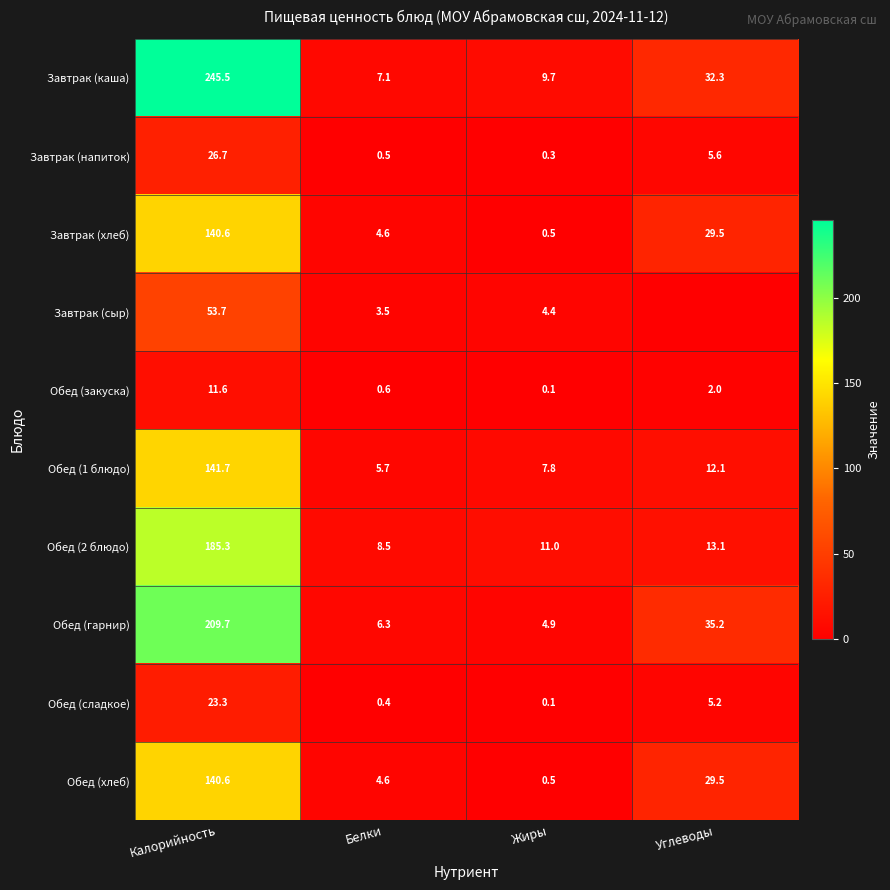

List the labels in order of Завтрак (хлеб) value, smallest first.

Жиры, Белки, Углеводы, Калорийность